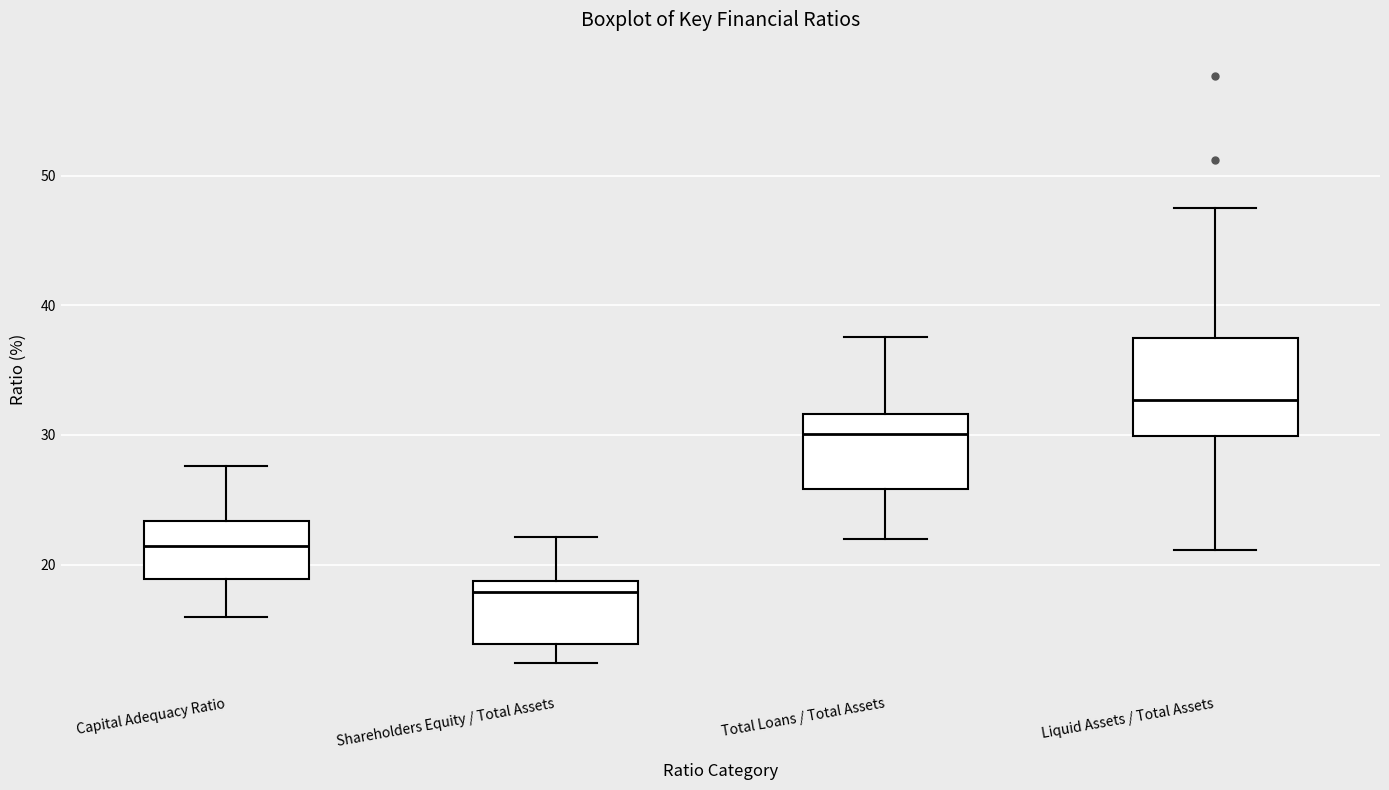

Where is the lower edge of the box for Shareholders Equity / Total Assets on the y-axis? The values are not printed on the chart, so give them approximately, as read against the axis.

14